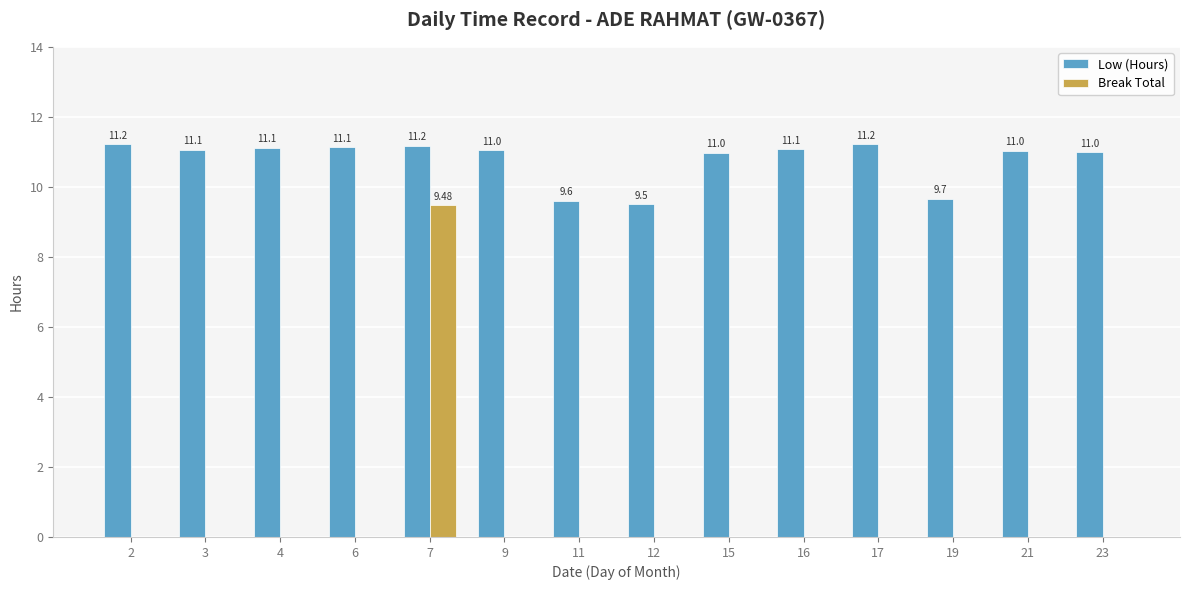

What is the total value across all series at 3?

11.1